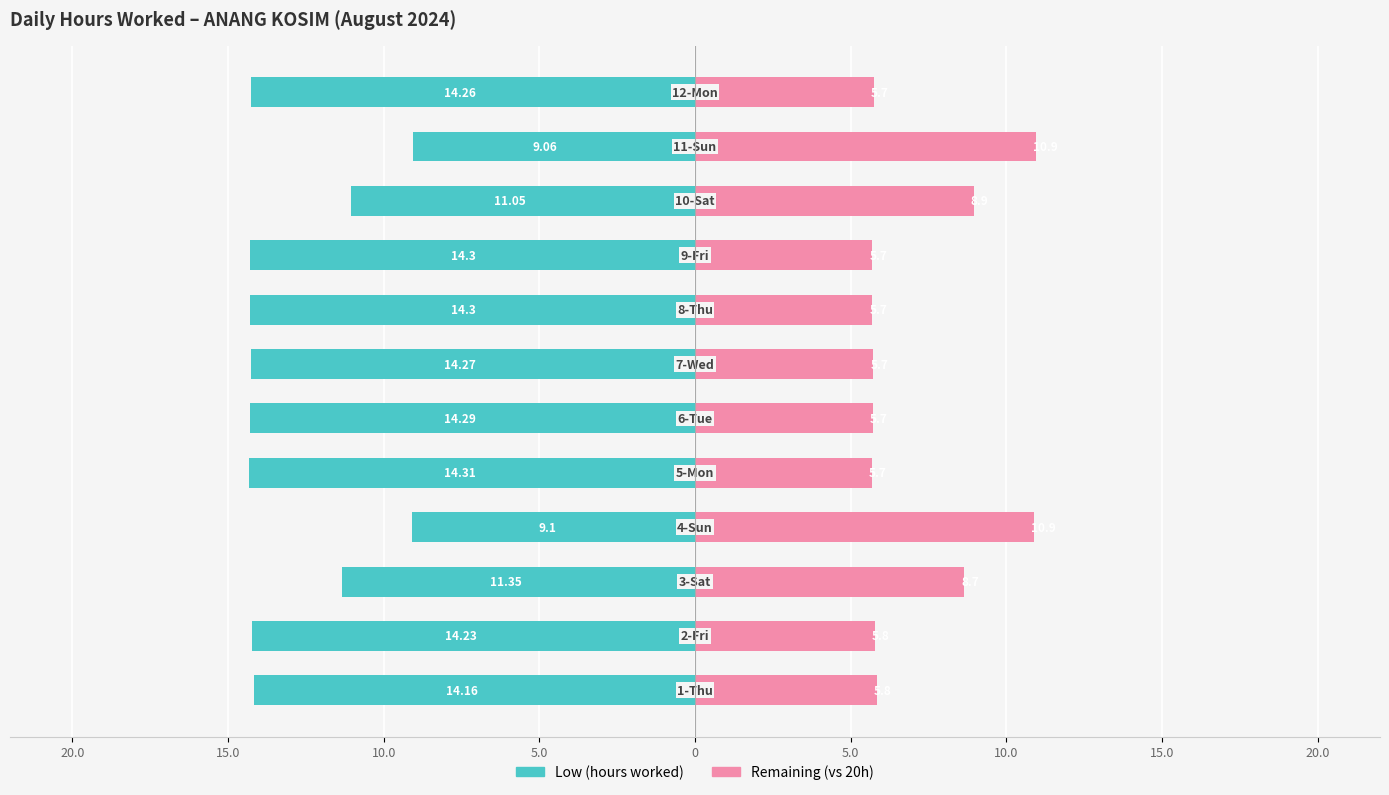

Are the bars grouped side by side (vs. stacked)?

Yes